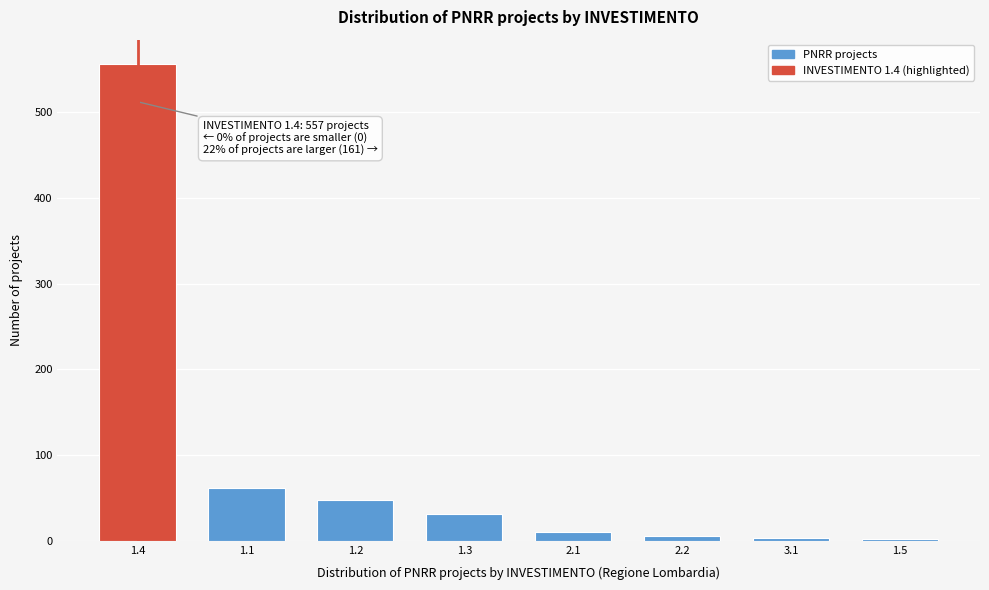

What is the maximum value shown in the chart?

557